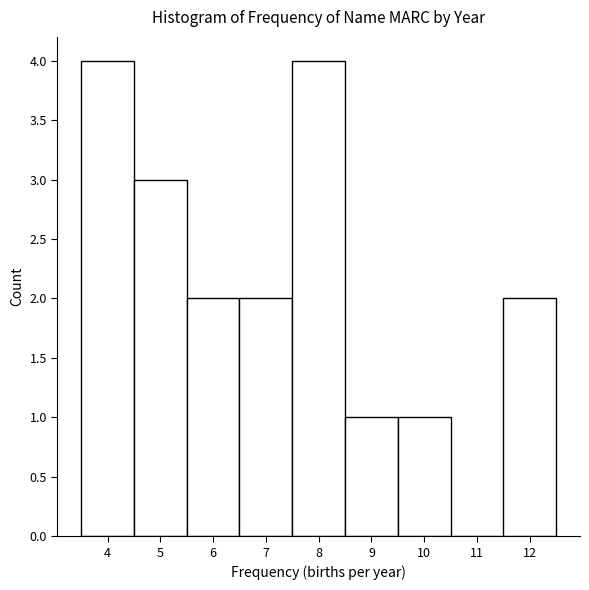

How tall is the bar that spans 9.5 to 10.5 on the x-axis? The values are not printed on the chart, so give them approximately, as read against the axis.

1